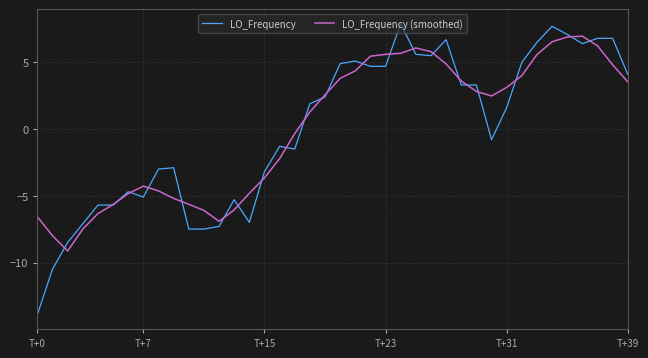

Which series has the largest range (max minus min)?

LO_Frequency